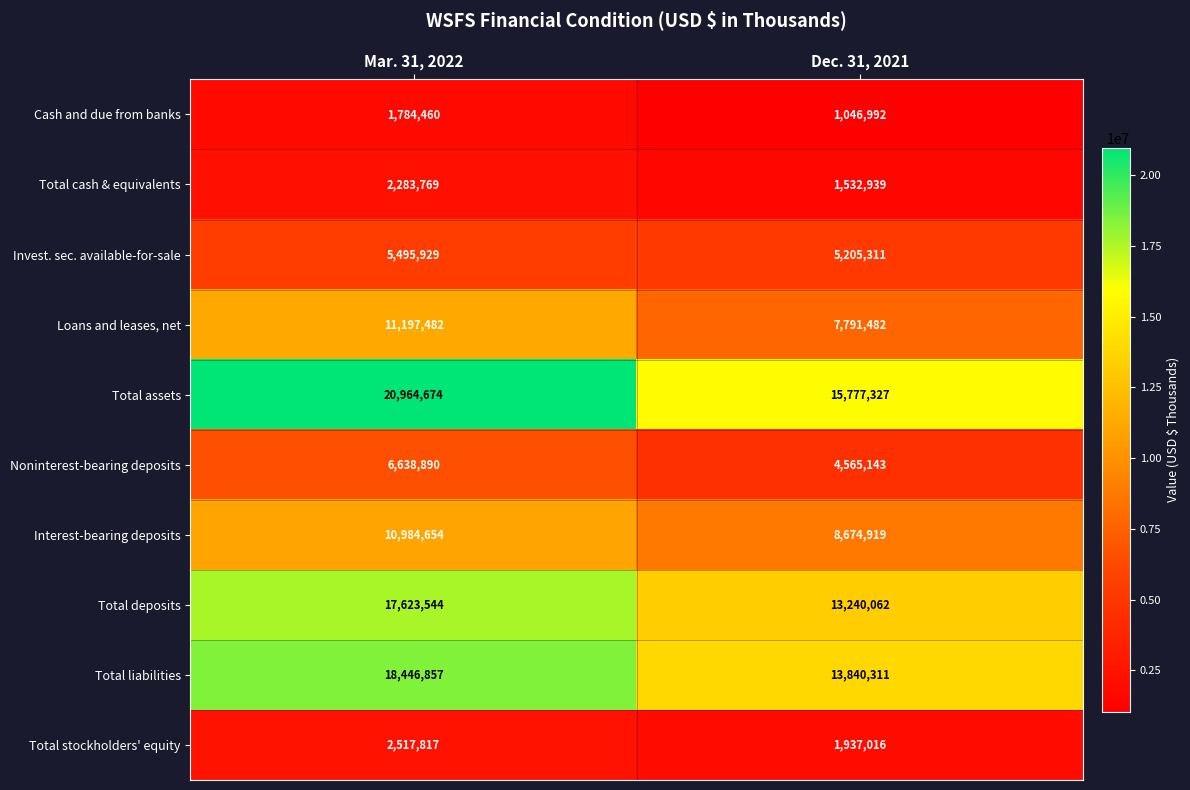

The Total assets series shows 20964674 at Mar. 31, 2022. True or false?

True